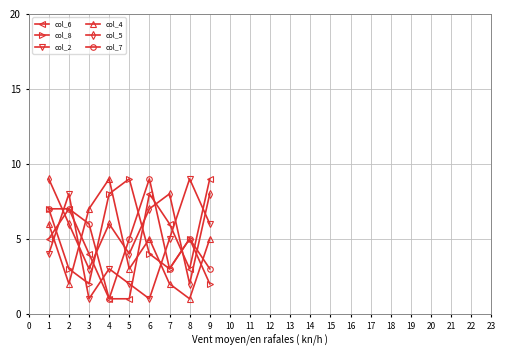

How many series are shown in this chart?

6